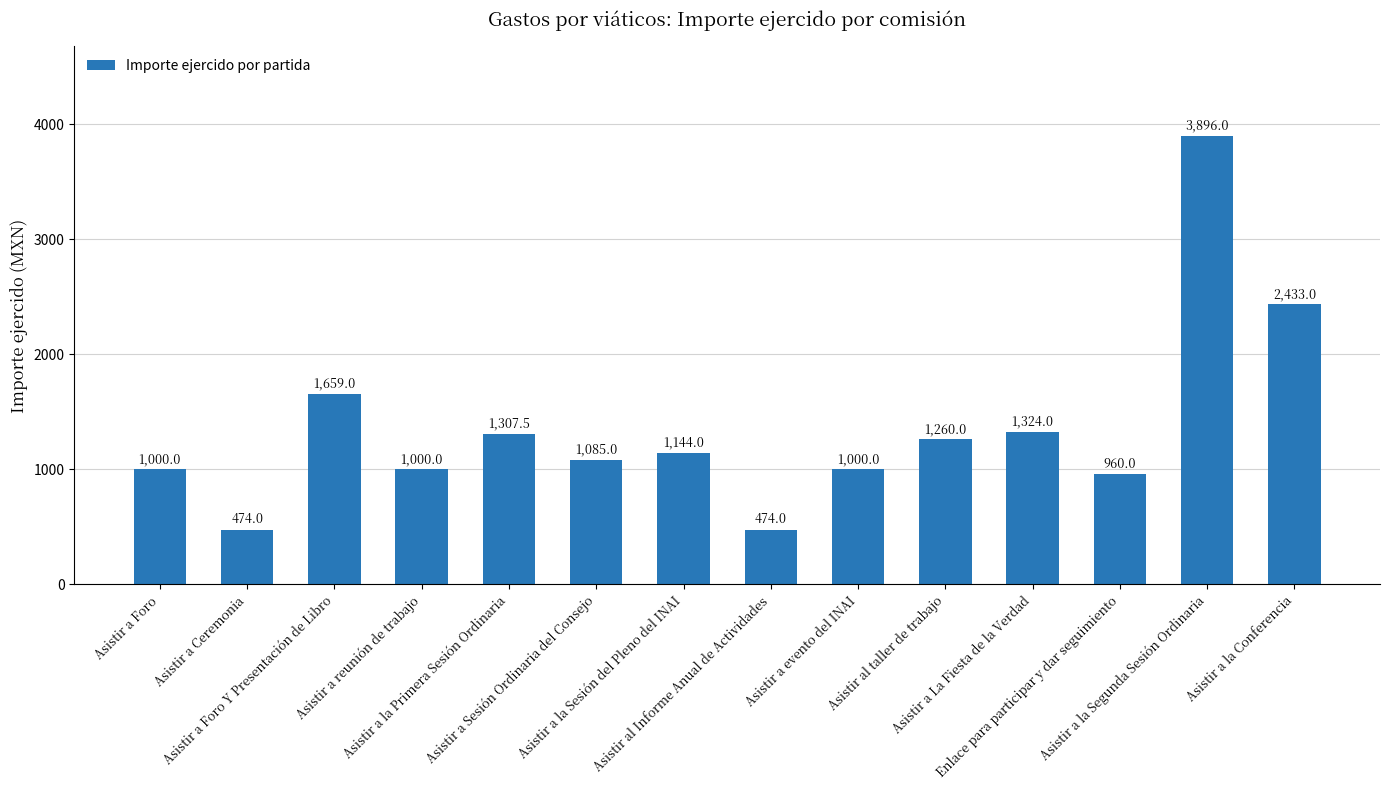

What is the label of the 13th bar from the right?

Asistir a Ceremonia